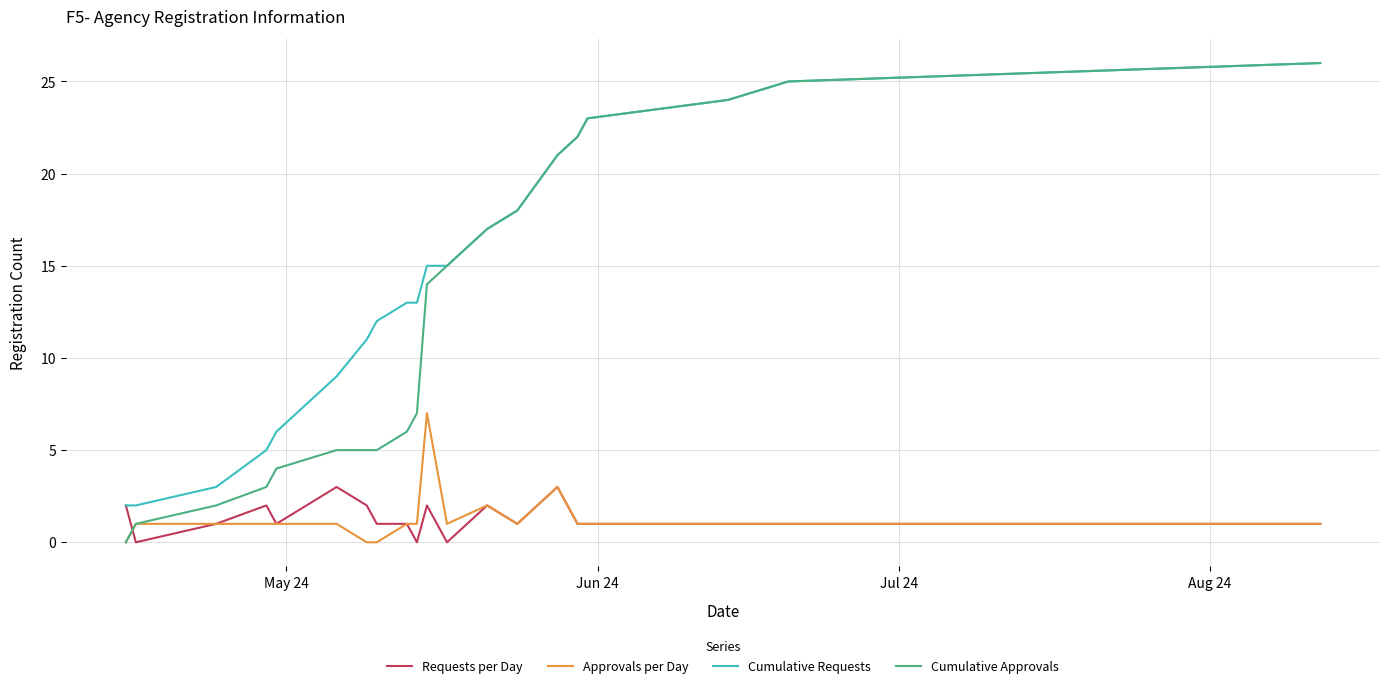

Which series has the widest spread of values?

Cumulative Approvals